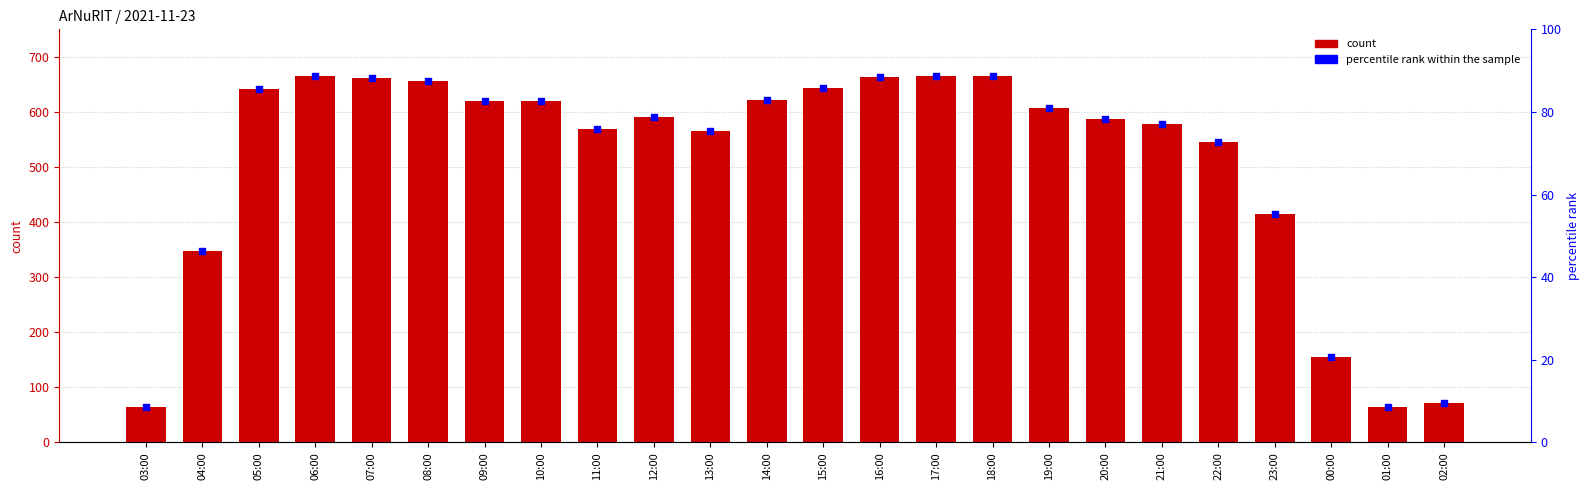

Is the value of percentile rank within the sample at 20:00 greater than the value of col_3 at 06:00?

No